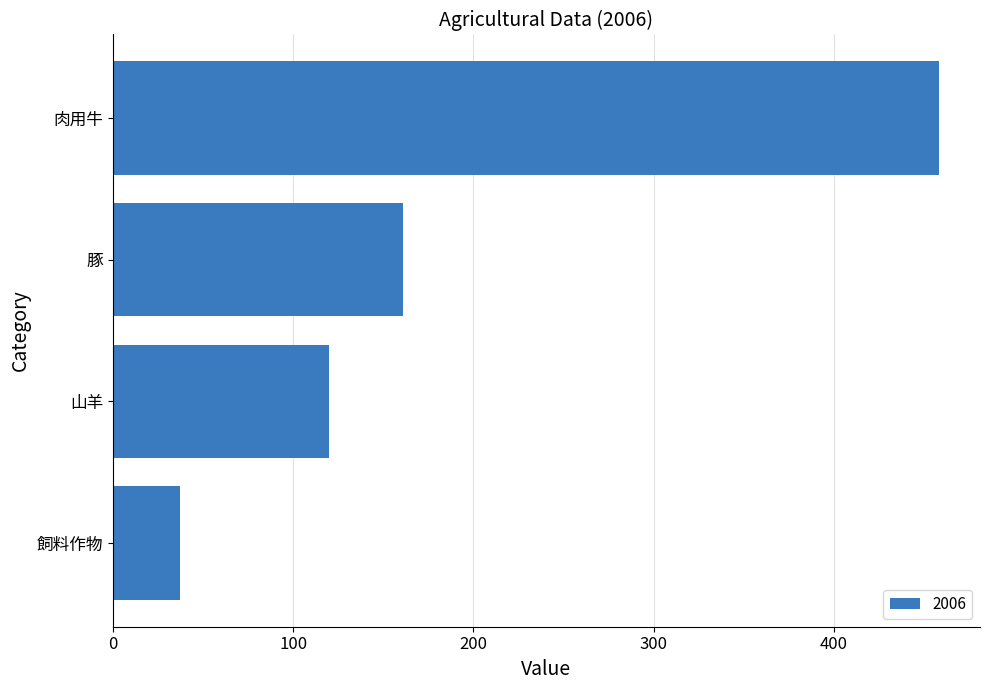

How many data points does each series have?

4